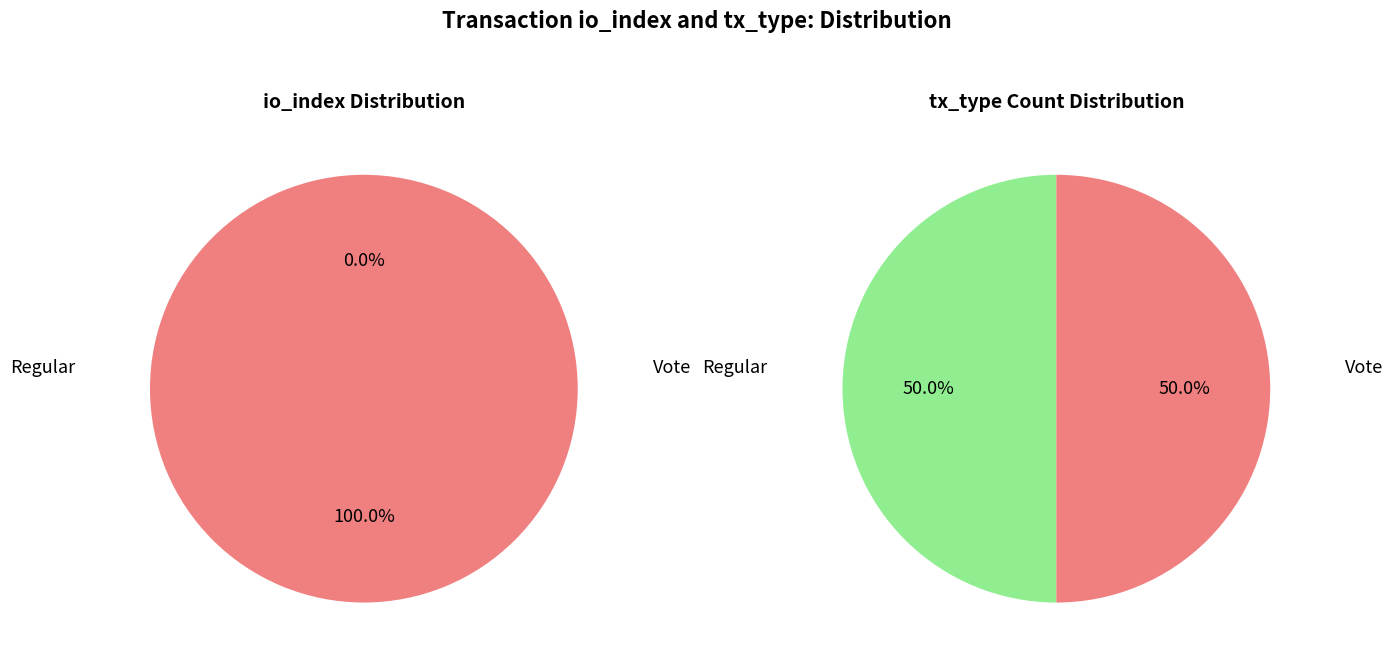

To the nearest percent, what is the difference between the largest and smallest slice percentages?

100%